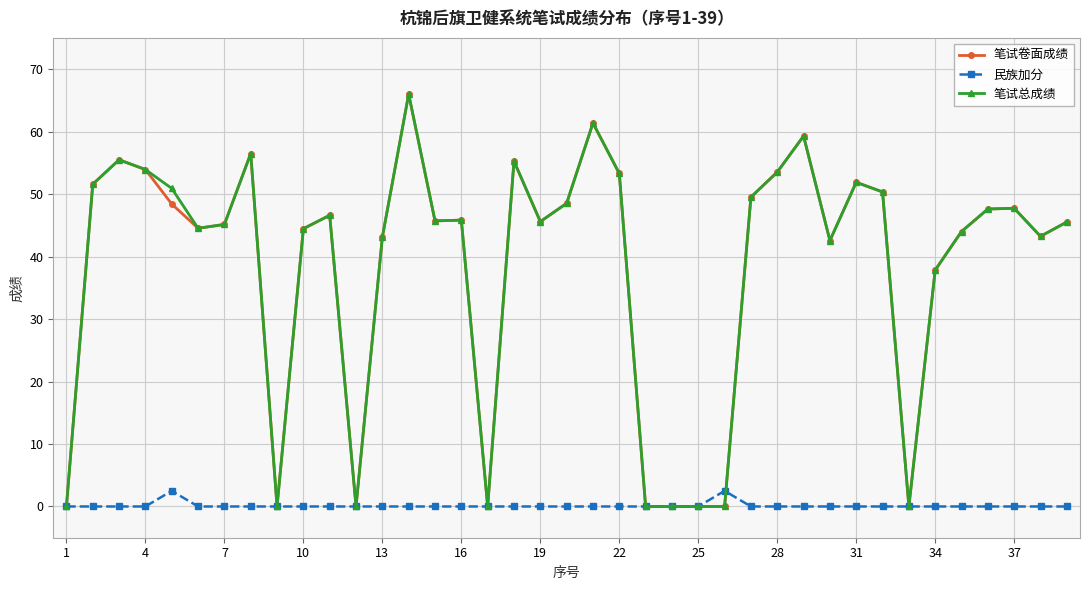

At how many categories does at least one series exceed 22?

30